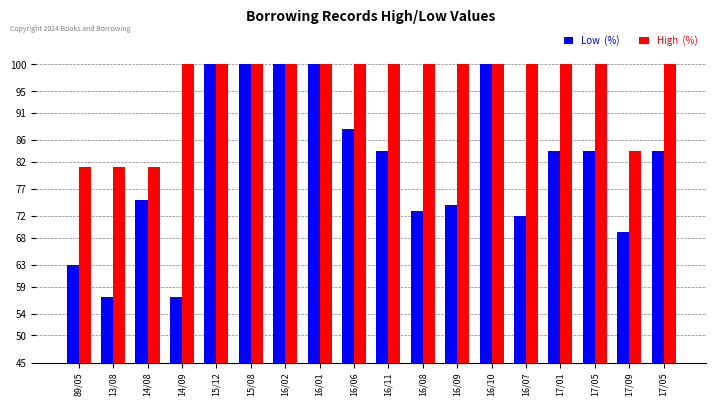

How many bars are there in each group?

2